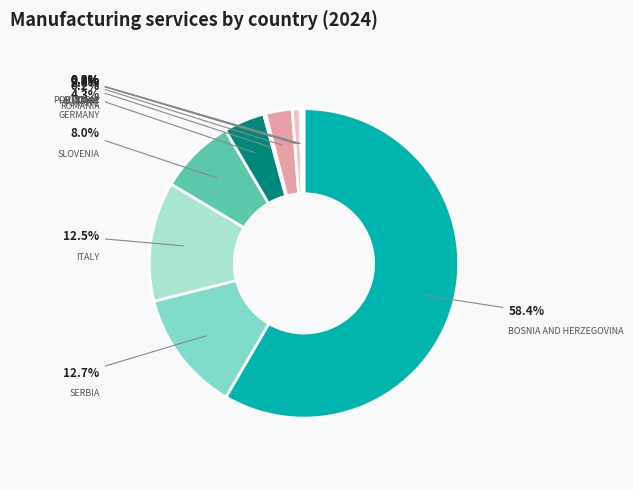

To the nearest percent, what portion does HUNGARY represent?

1%